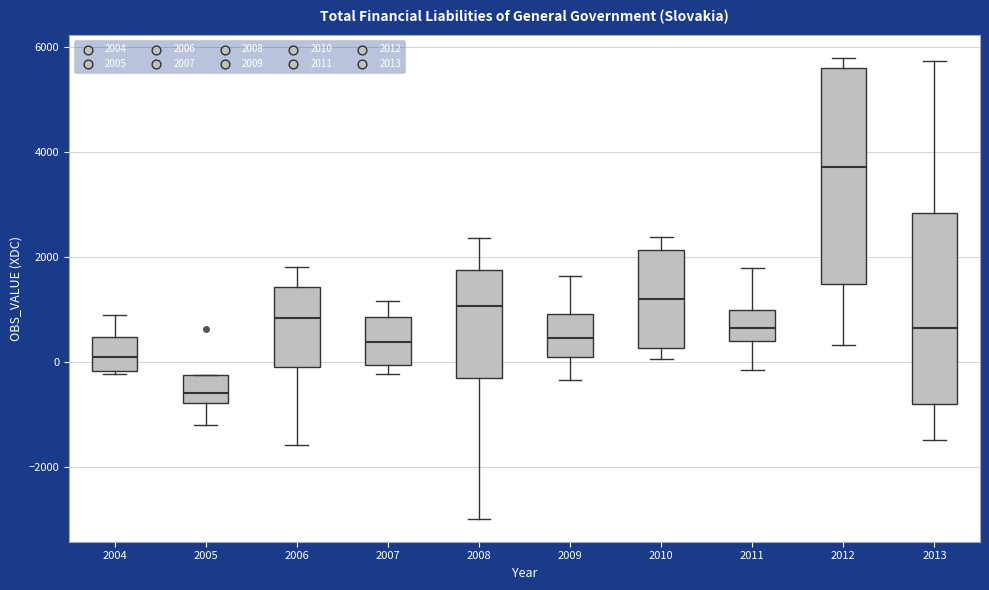

Which box's median line is the lowest?

2005